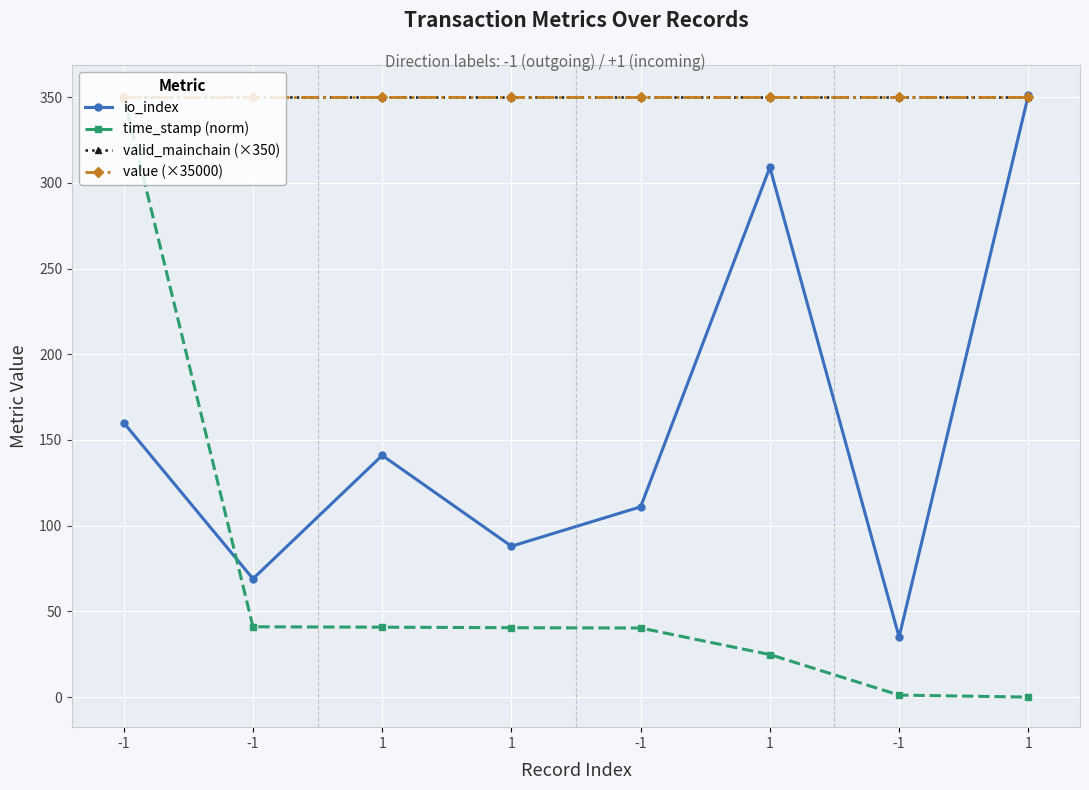

Is this an area chart (filled region under the line)?

No